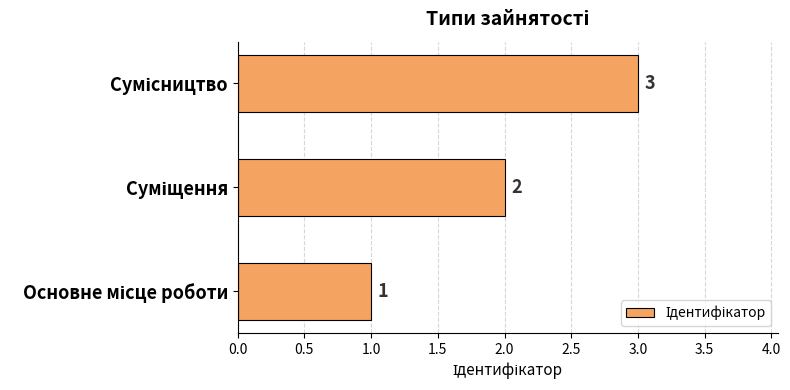

Count the values in the range 1 to 3.

3